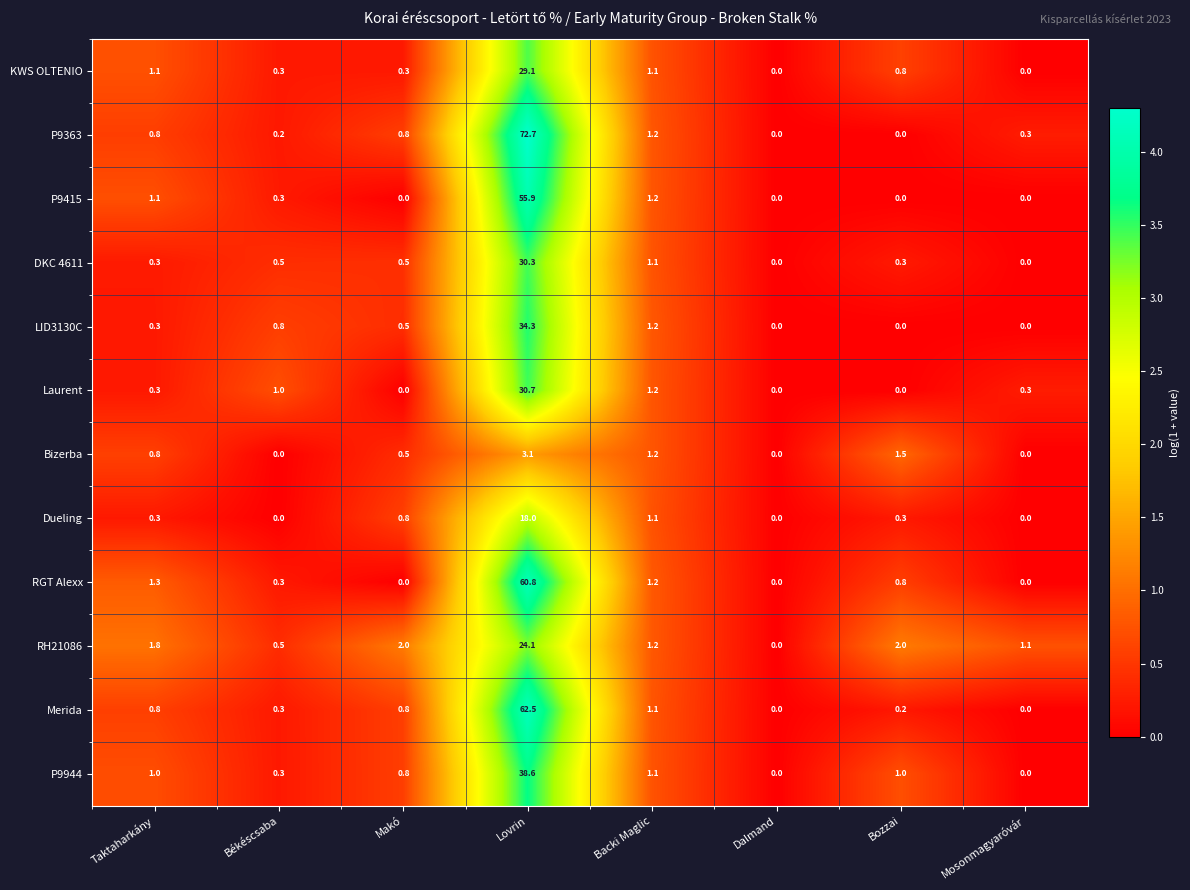

What is the difference between the highest and lowest values at Mosonmagyaróvár?

1.1